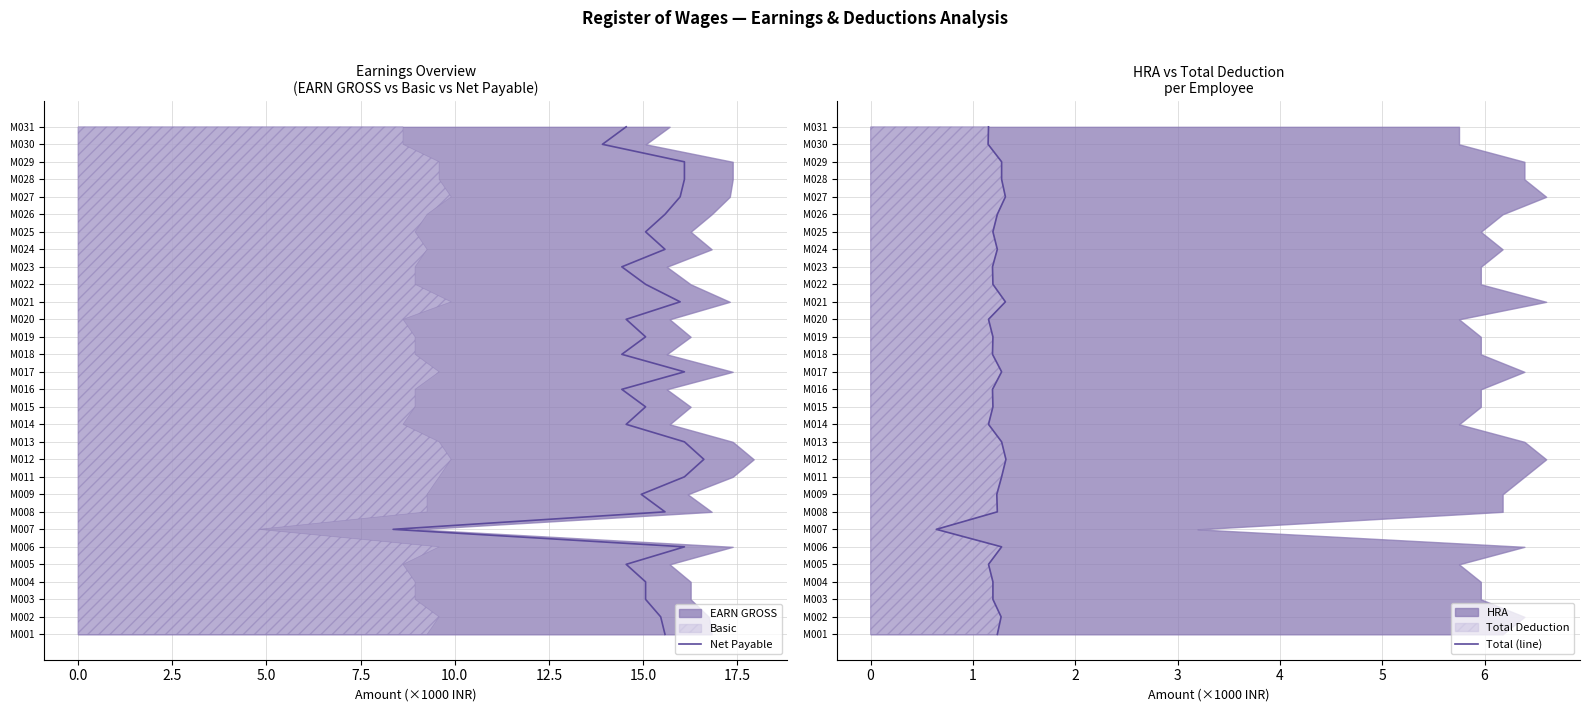

Does the chart have visible grid lines?

Yes